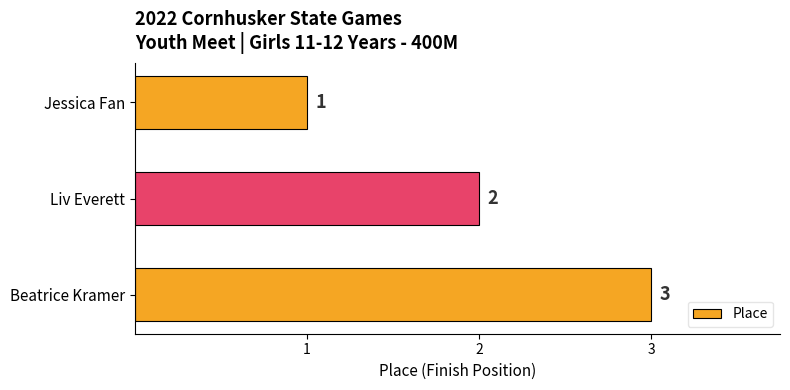

What is the sum of the values at Beatrice Kramer and Liv Everett?

5